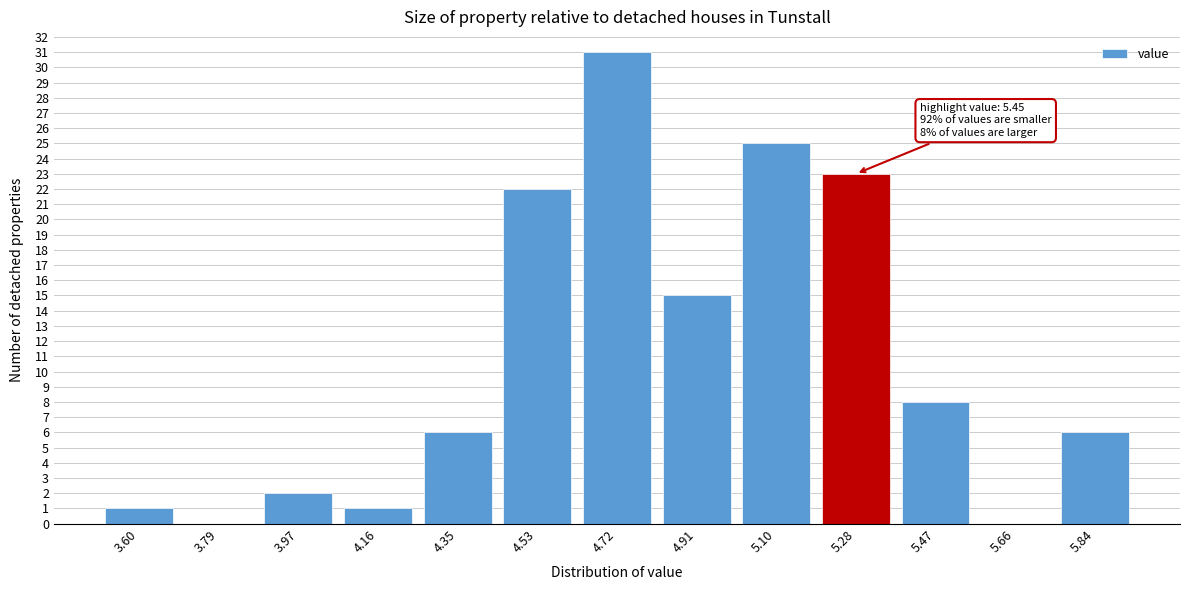

Reading right to left, transcribe all the data shown in this chart.

5.84=6	5.66=0	5.47=8	5.28=23	5.10=25	4.91=15	4.72=31	4.53=22	4.35=6	4.16=1	3.97=2	3.79=0	3.60=1